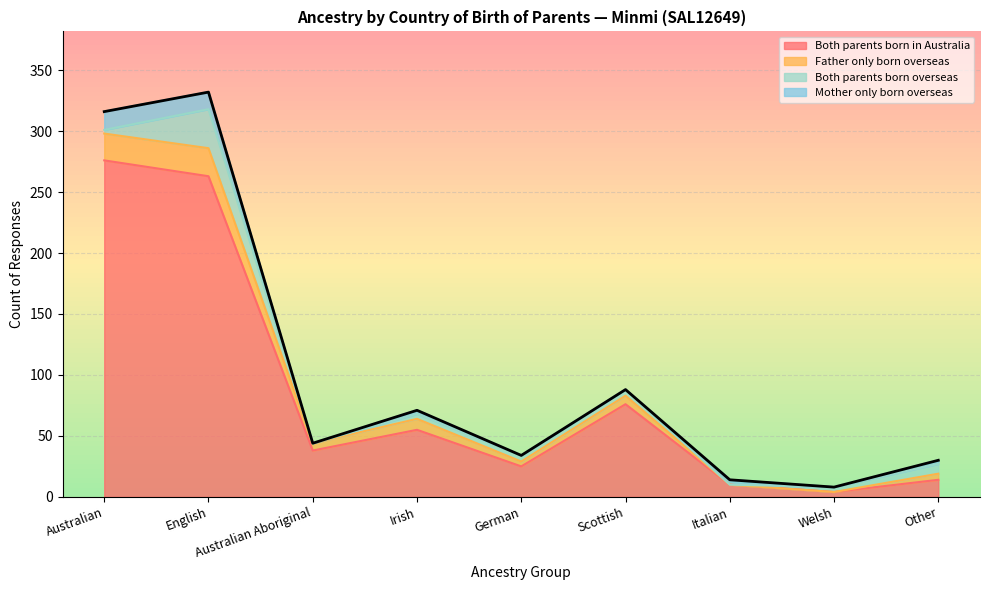

What is the sum of the Both parents born in Australia values at Scottish and Irish?

131